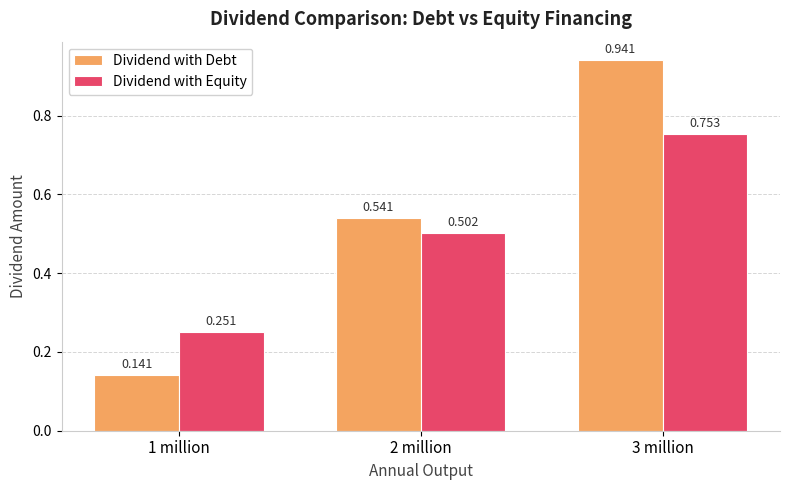

What is the sum of all Dividend with Debt values?

1.6